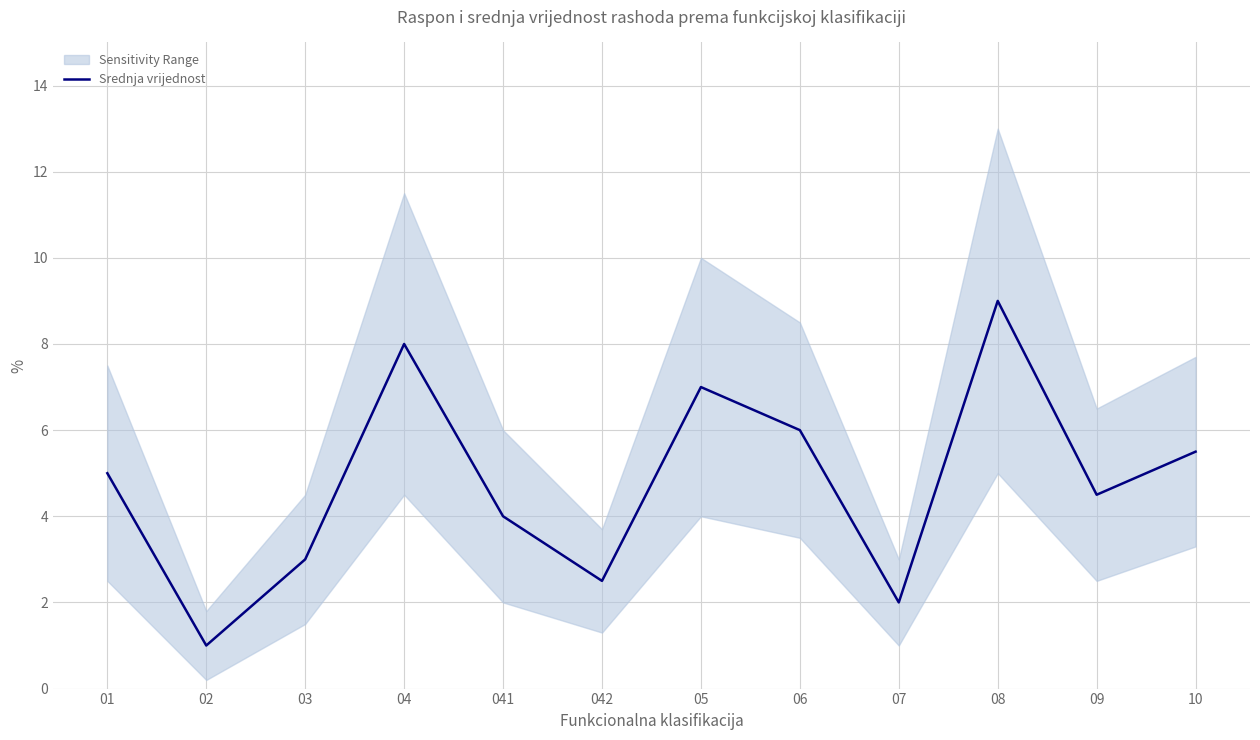

What is the difference between the maximum and minimum values?

8.0